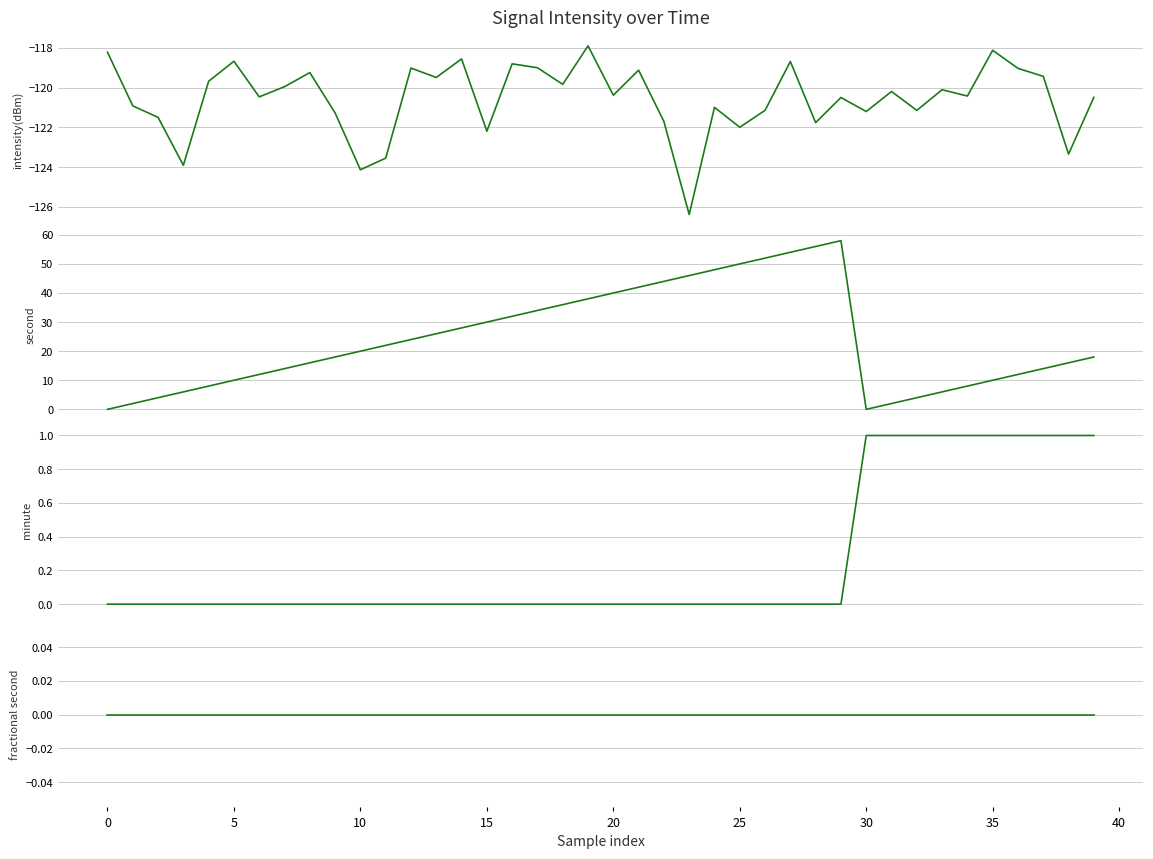

What is the total value across all series at 32?

-116.1